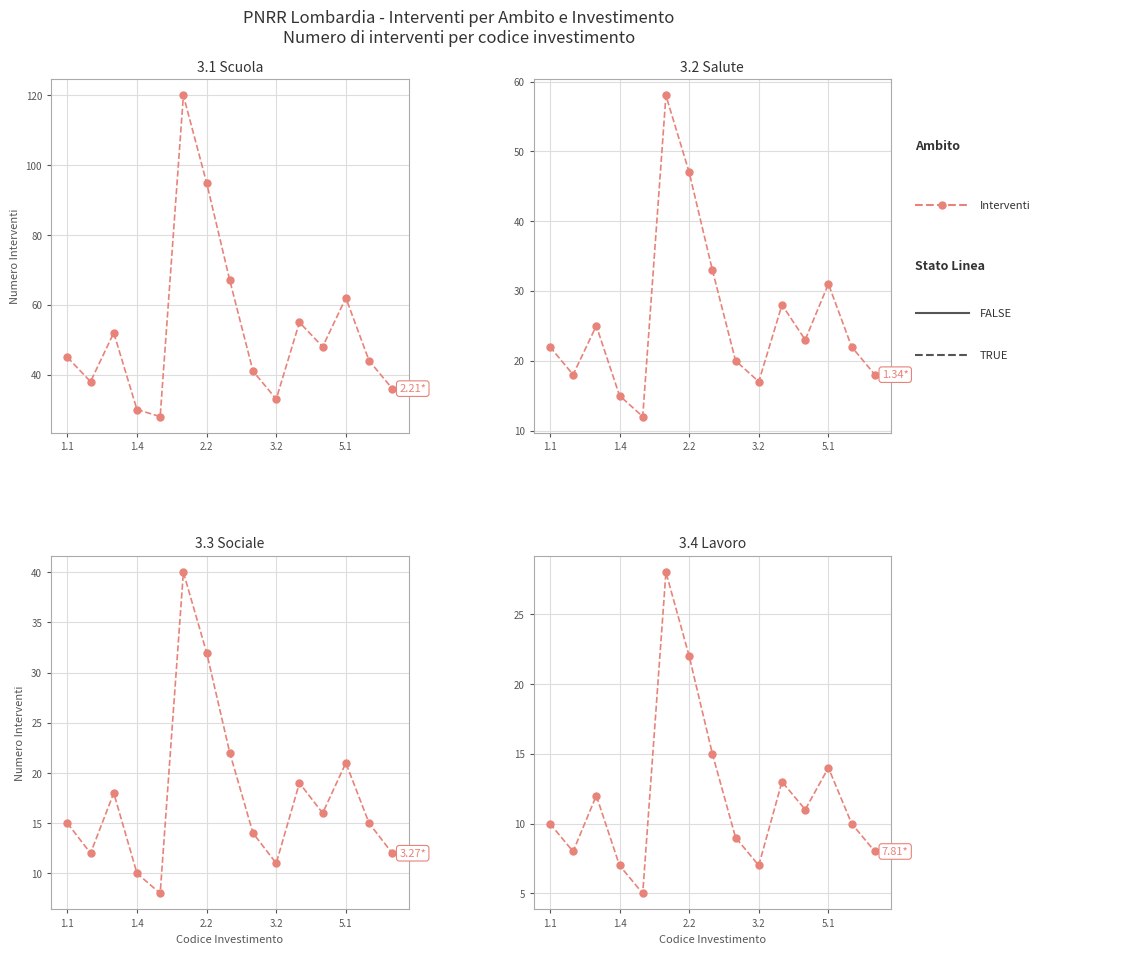

How many lines are shown in the chart?

1